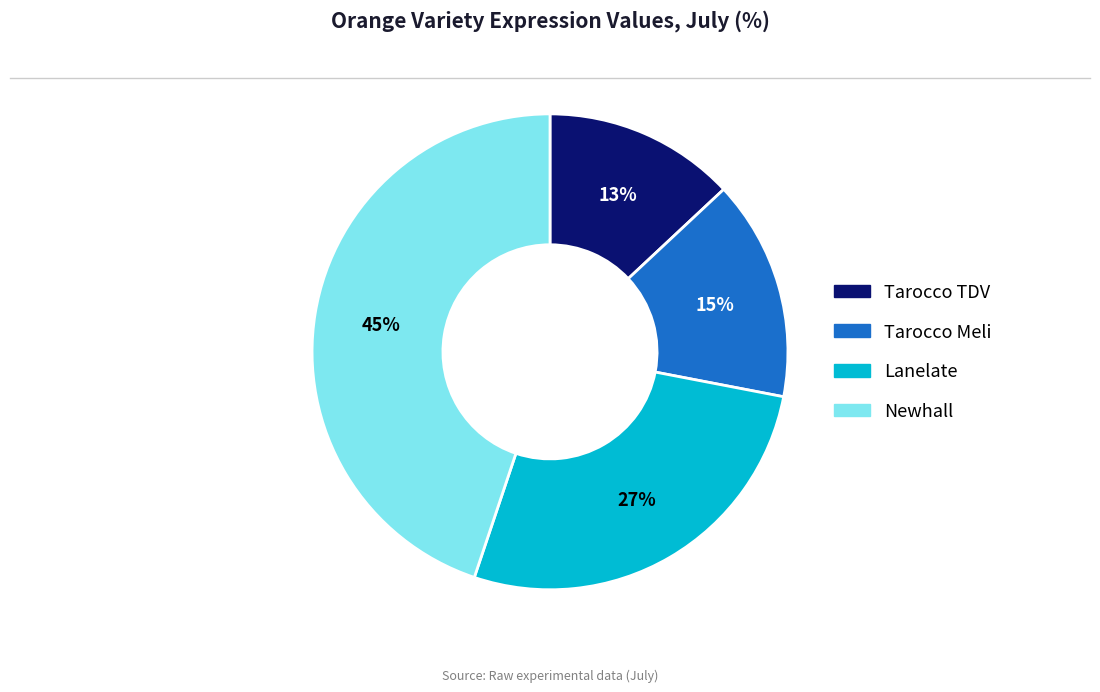

How many slices are in this pie chart?

4